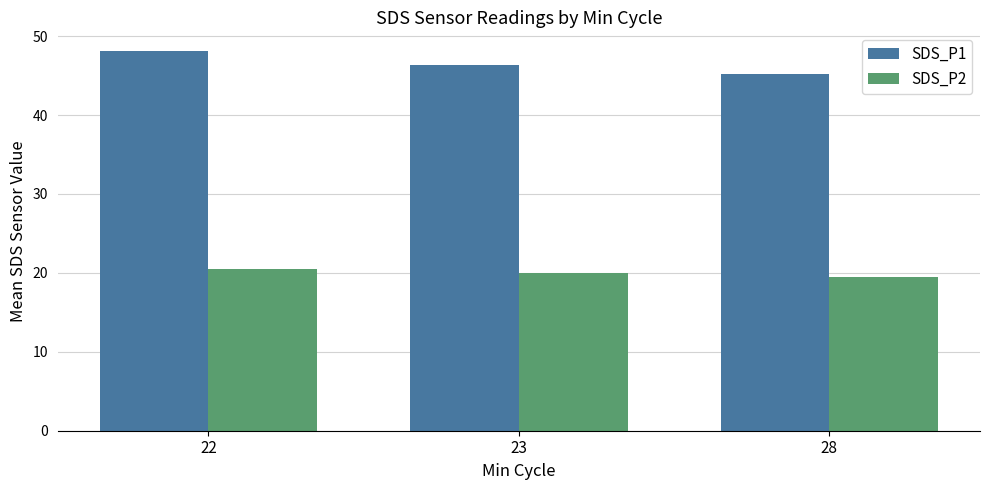

List the series in order of their peak value, highest first.

SDS_P1, SDS_P2